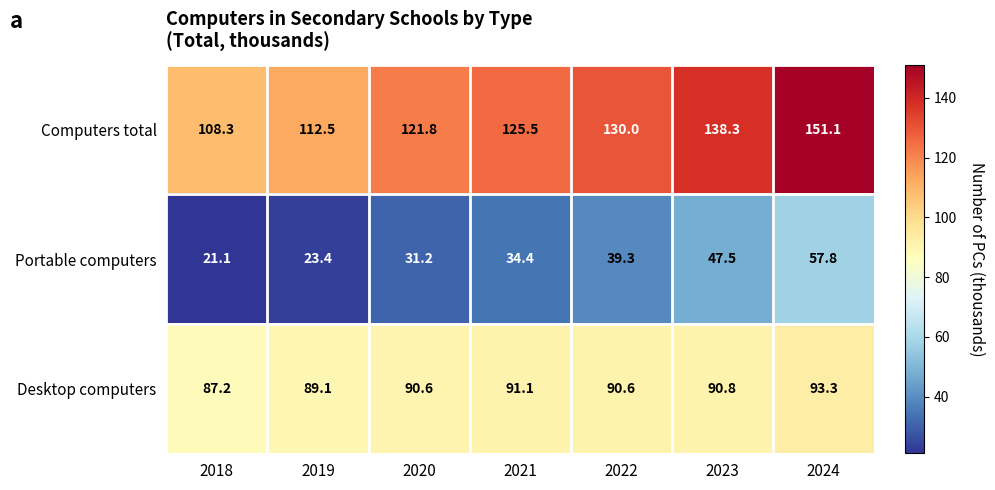

What is the greatest value displayed?

151.1